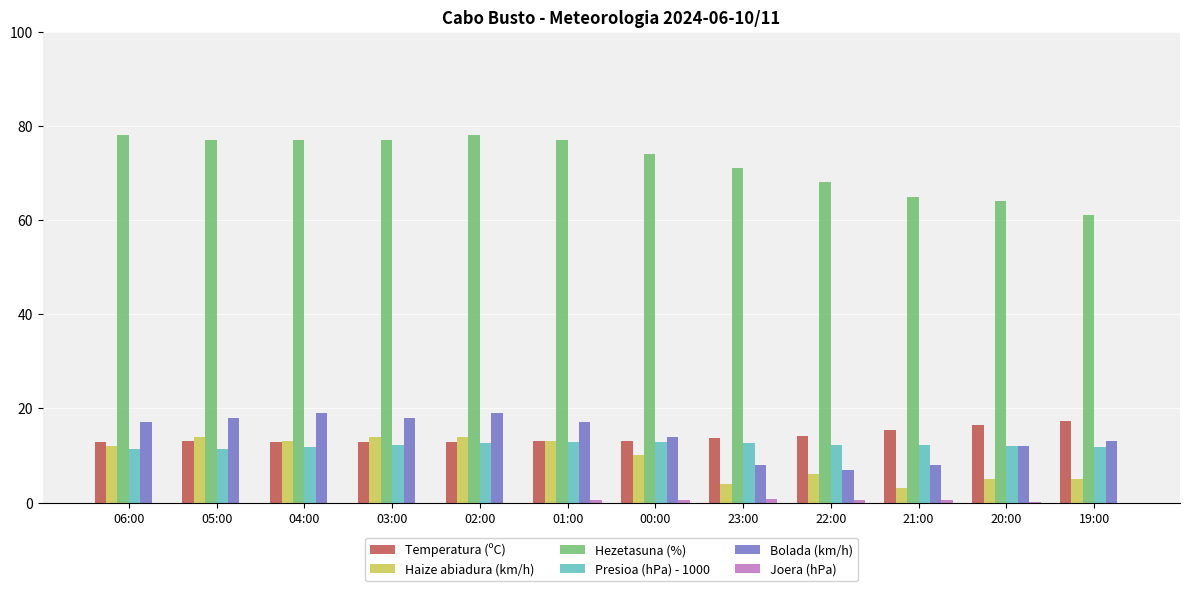

What is the total value across all series at 20:00?

109.7